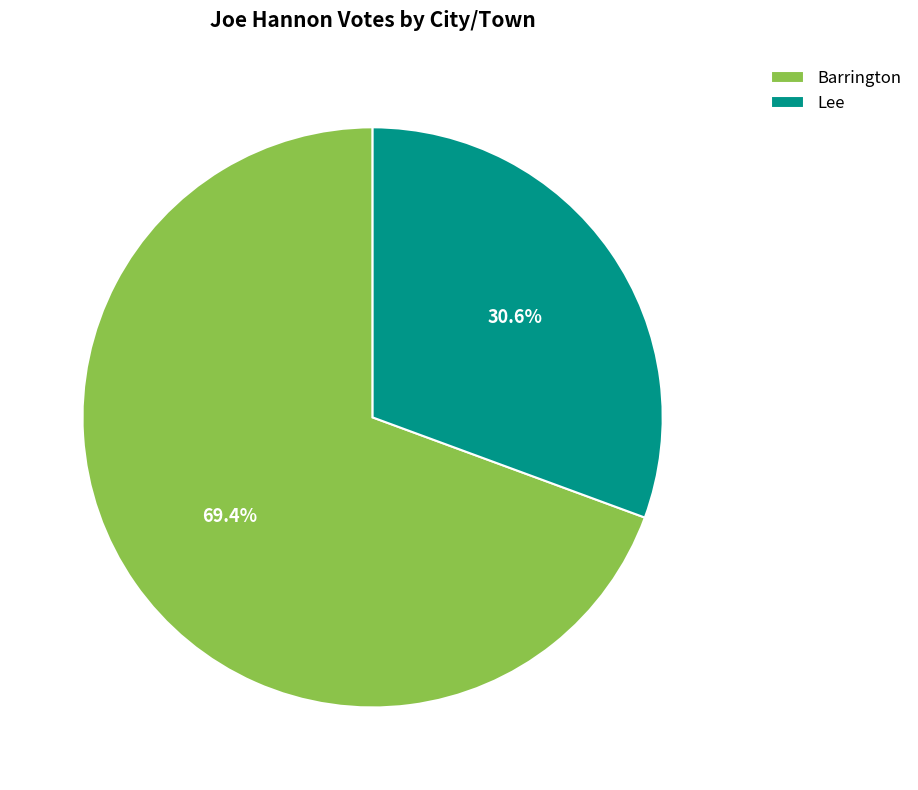

True or false: Barrington accounts for 69% of the total.

True